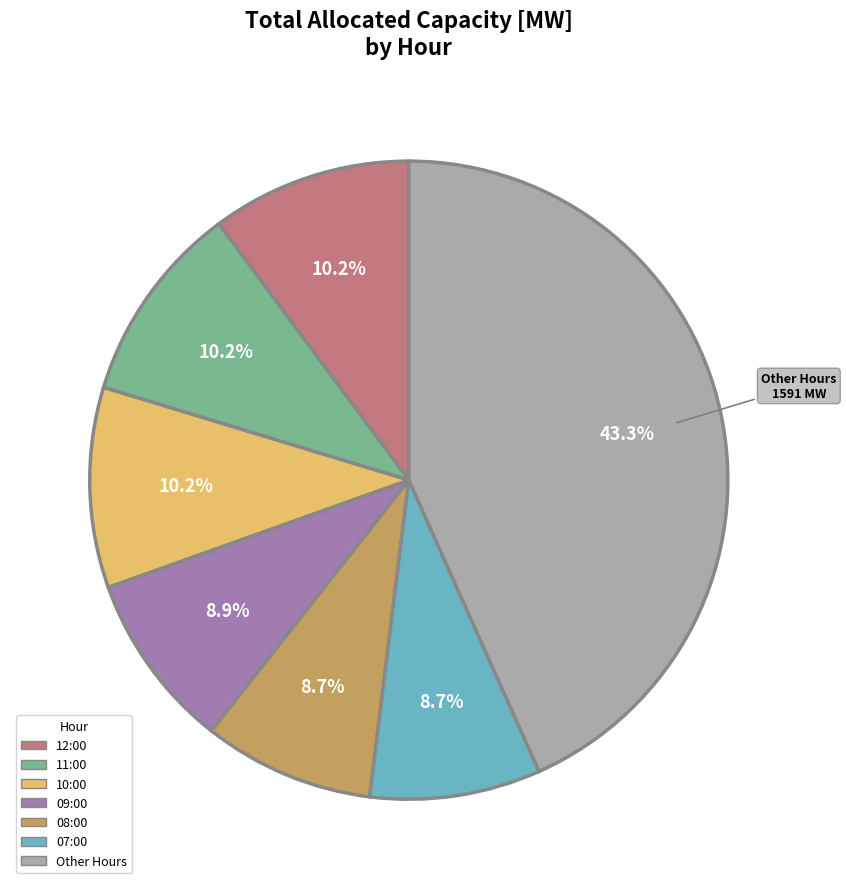

To the nearest percent, what is the average slice percentage?

14%